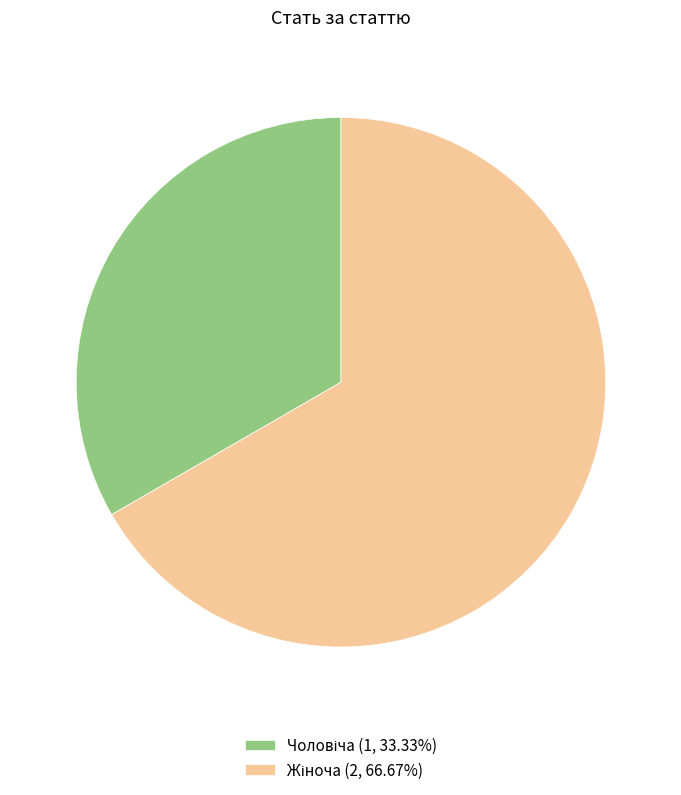

Is there any slice that represents more than half of the pie?

Yes